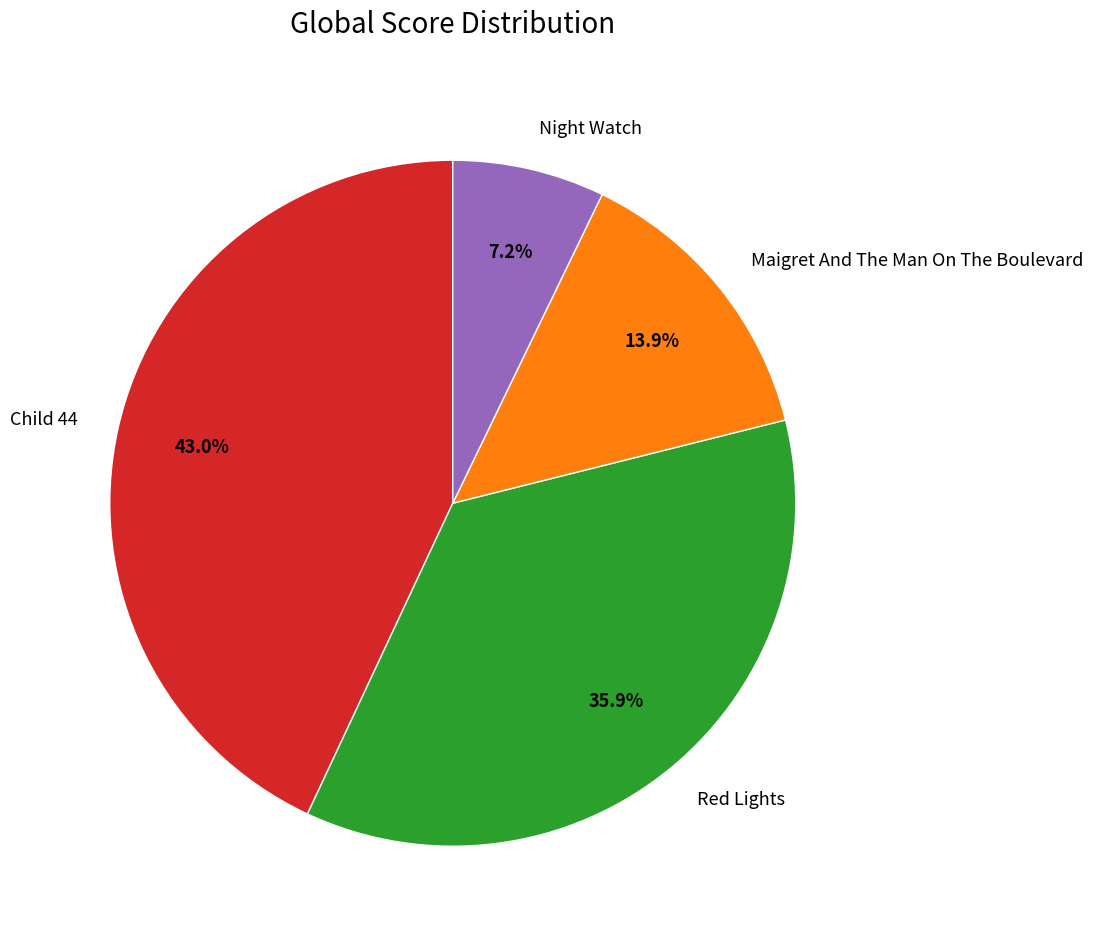

To the nearest percent, what is the difference between the largest and smallest slice percentages?

36%